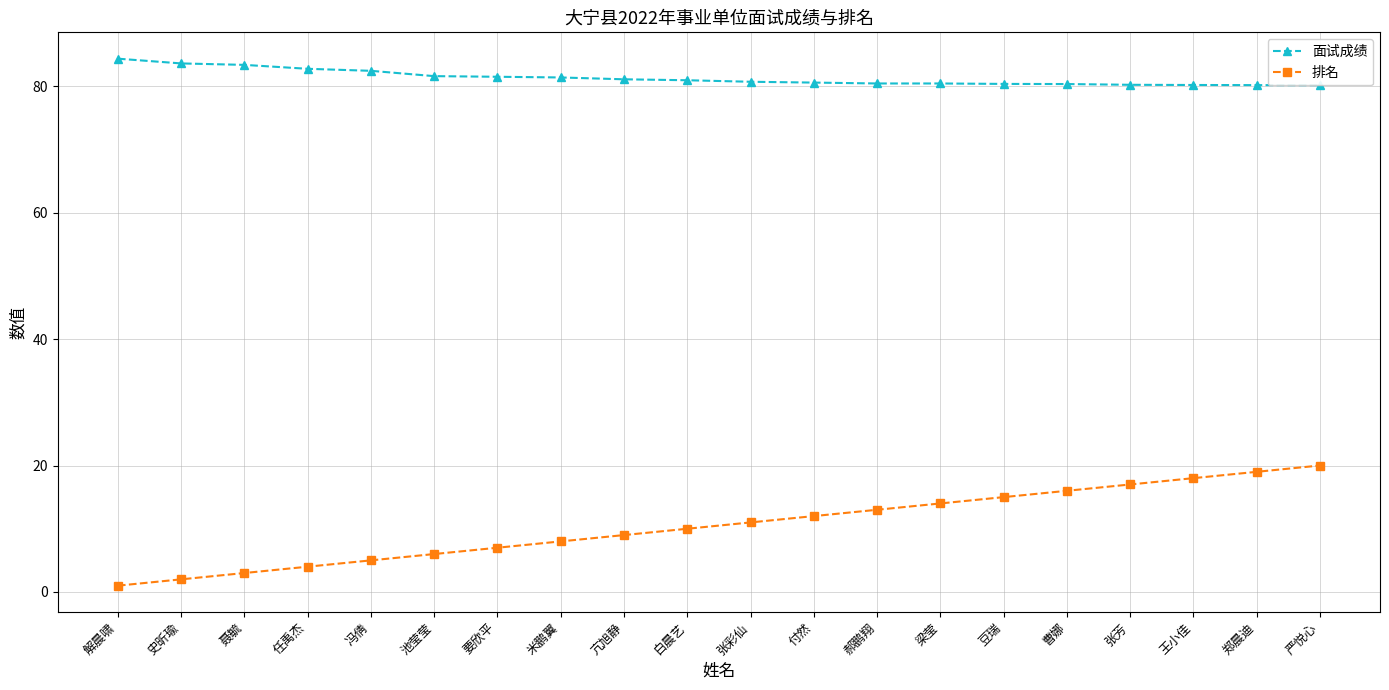

Which label corresponds to the smallest value in the chart?

解晨啸